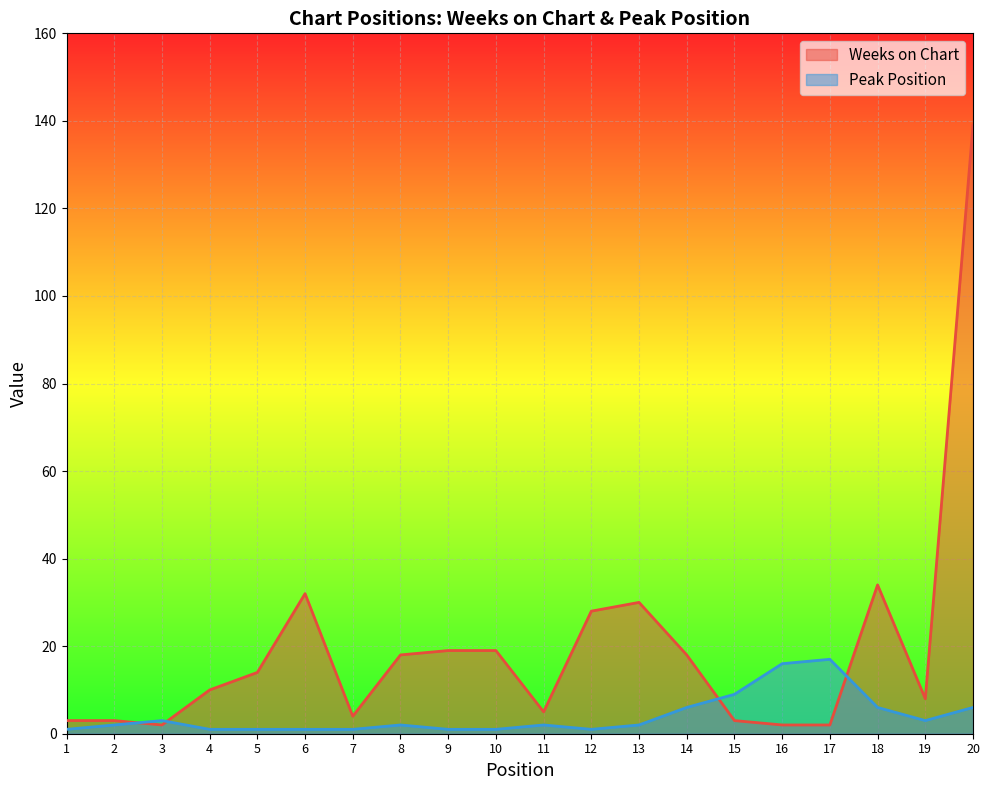

Which category has the highest value in the Peak Position series?

17